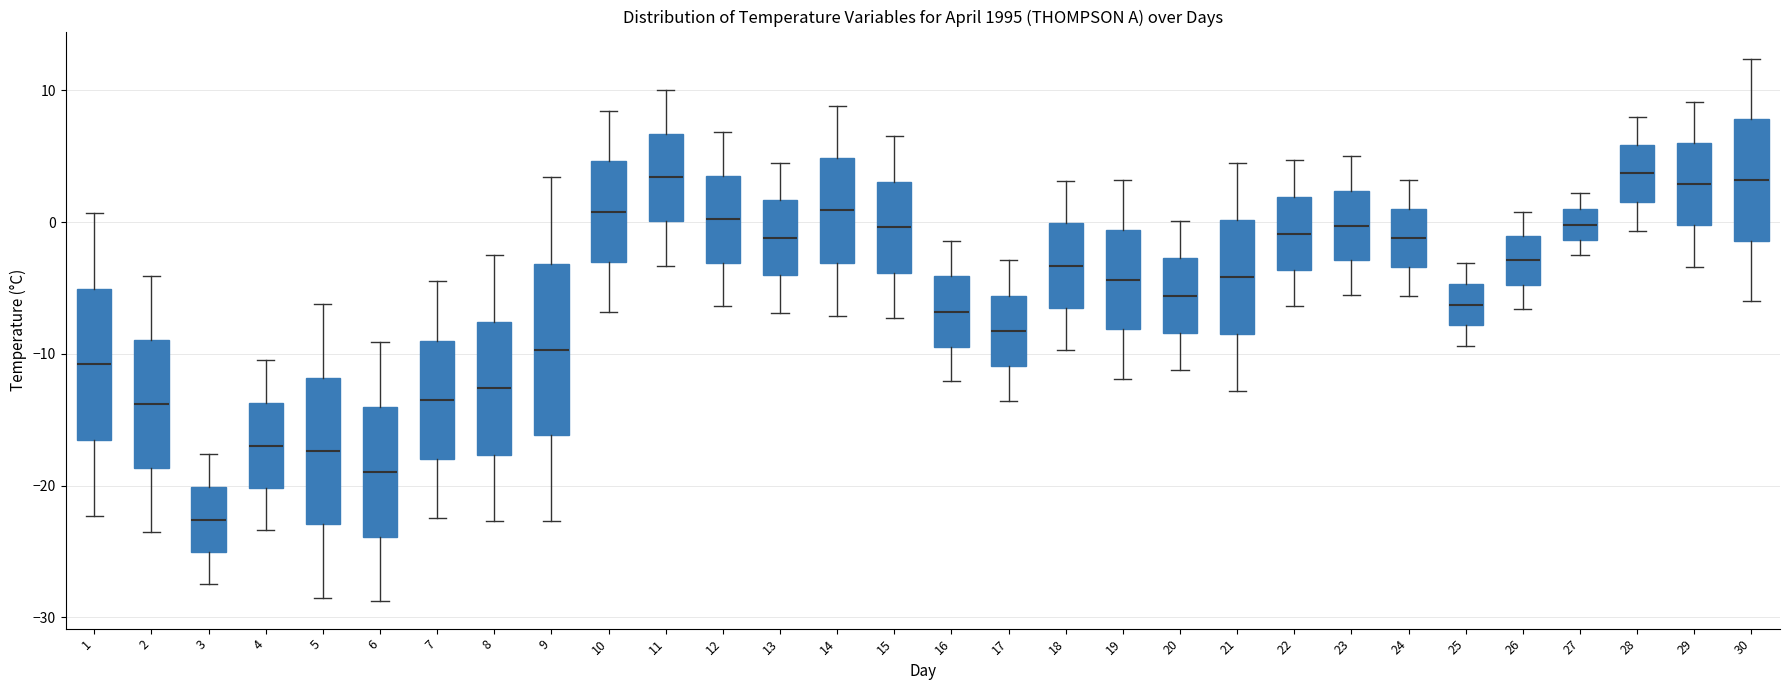

Which box is the tallest, from its lower edge to its upper edge?

9